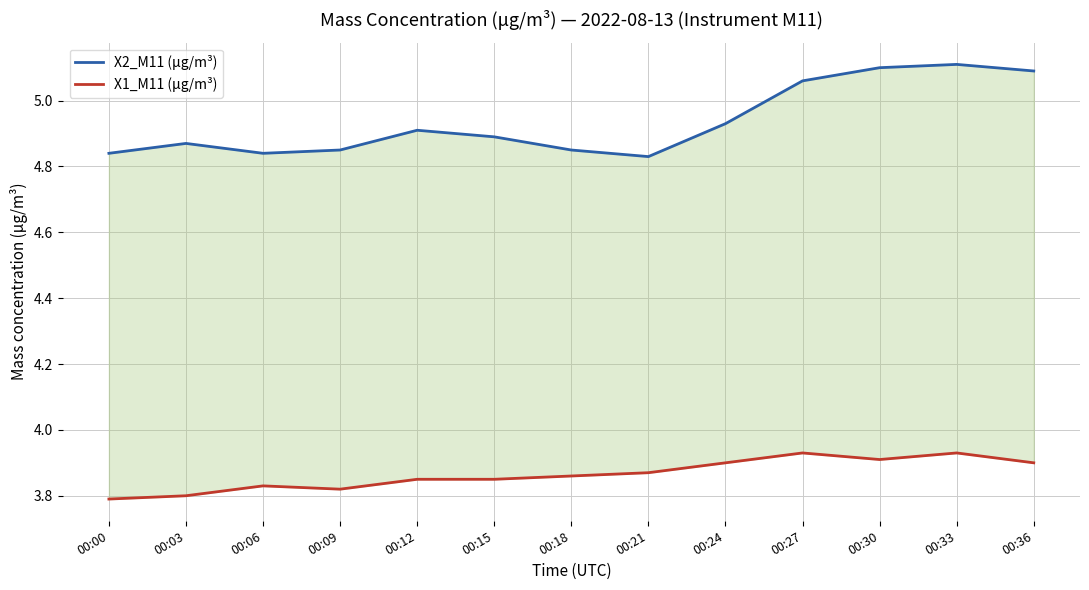

What is the difference between the maximum and minimum values in the X1_M11 (μg/m³) series?

0.1